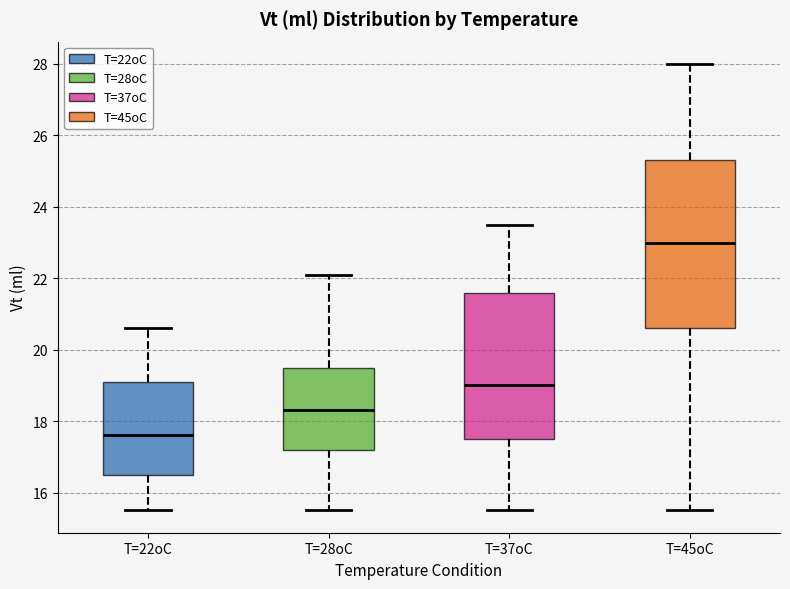

Reading left to right, transcribe this box plot: for each box, give where its median line is, the range the box spans, and where its two whiskers end, as read against the y-axis. The values are not printed on the chart, so give them approximately, as read against the axis.

T=22oC: median 17.6, box 16.6 to 19.2, whiskers 15.6 to 20.6
T=28oC: median 18.4, box 17.2 to 19.6, whiskers 15.6 to 22.2
T=37oC: median 19.0, box 17.6 to 21.6, whiskers 15.6 to 23.6
T=45oC: median 23.0, box 20.6 to 25.4, whiskers 15.6 to 28.0